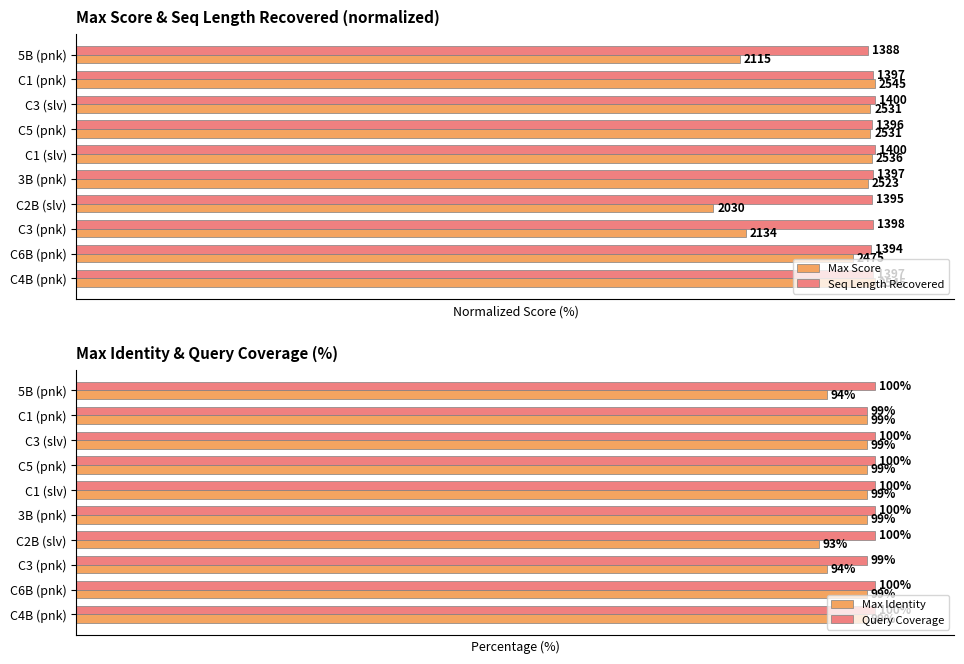

How many values in the Max Identity series are below 99?

3